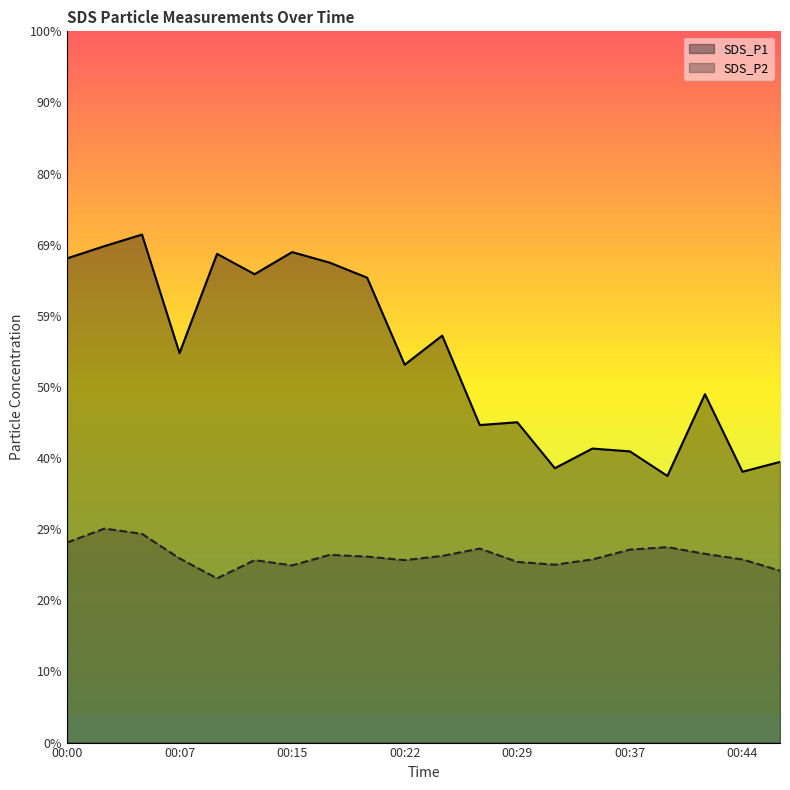

Which series has the largest range (max minus min)?

SDS_P1